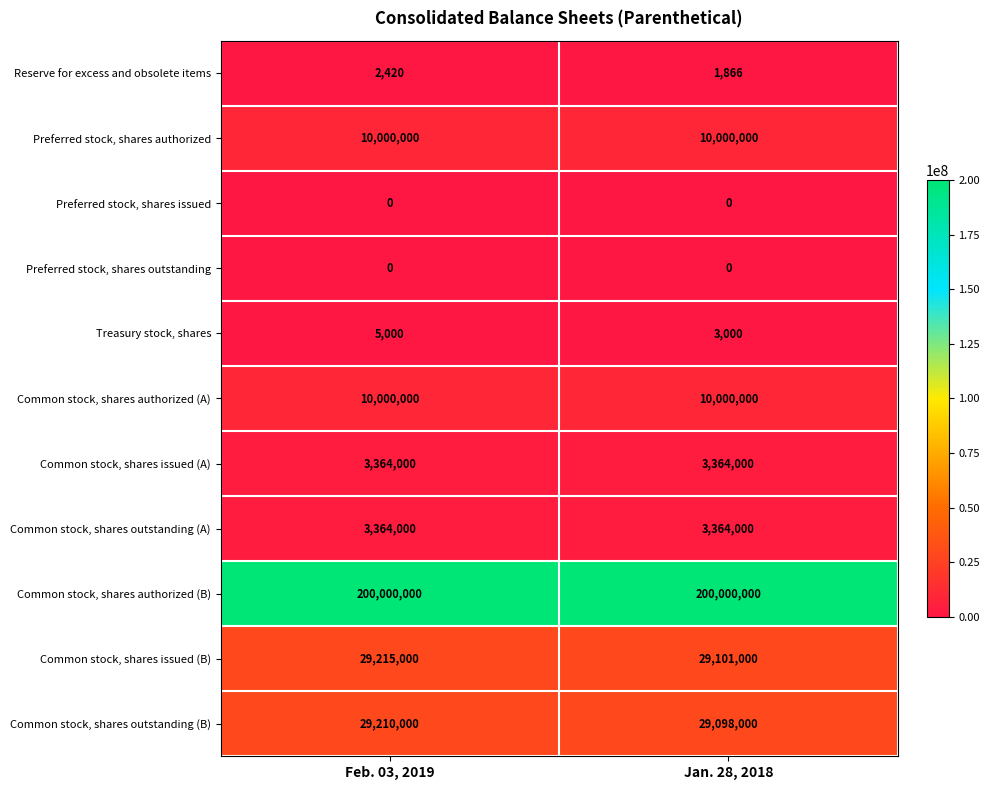

Reading left to right, extract all data points from this chart.

Reserve for excess and obsolete items: Feb. 03, 2019=2420	Jan. 28, 2018=1866
Preferred stock, shares authorized: Feb. 03, 2019=10000000	Jan. 28, 2018=10000000
Preferred stock, shares issued: Feb. 03, 2019=0	Jan. 28, 2018=0
Preferred stock, shares outstanding: Feb. 03, 2019=0	Jan. 28, 2018=0
Treasury stock, shares: Feb. 03, 2019=5000	Jan. 28, 2018=3000
Common stock, shares authorized (A): Feb. 03, 2019=10000000	Jan. 28, 2018=10000000
Common stock, shares issued (A): Feb. 03, 2019=3364000	Jan. 28, 2018=3364000
Common stock, shares outstanding (A): Feb. 03, 2019=3364000	Jan. 28, 2018=3364000
Common stock, shares authorized (B): Feb. 03, 2019=200000000	Jan. 28, 2018=200000000
Common stock, shares issued (B): Feb. 03, 2019=29215000	Jan. 28, 2018=29101000
Common stock, shares outstanding (B): Feb. 03, 2019=29210000	Jan. 28, 2018=29098000